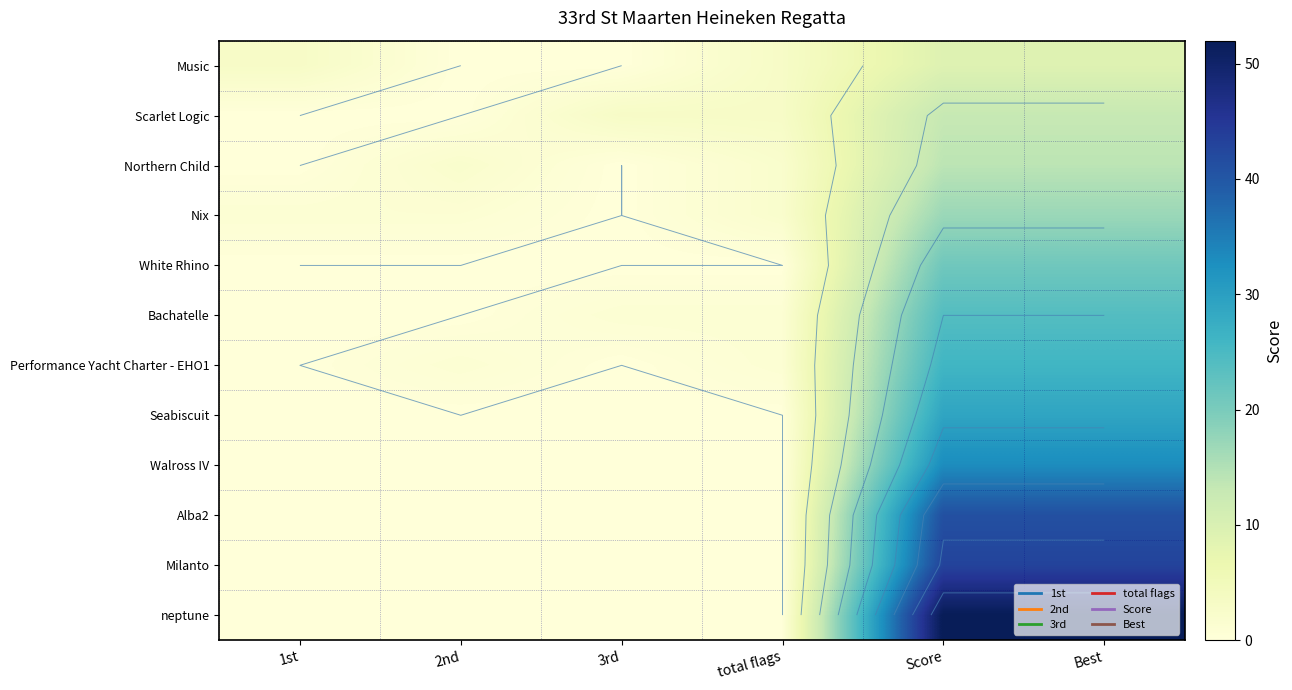

What is the difference between the highest and lowest values at Score?

43